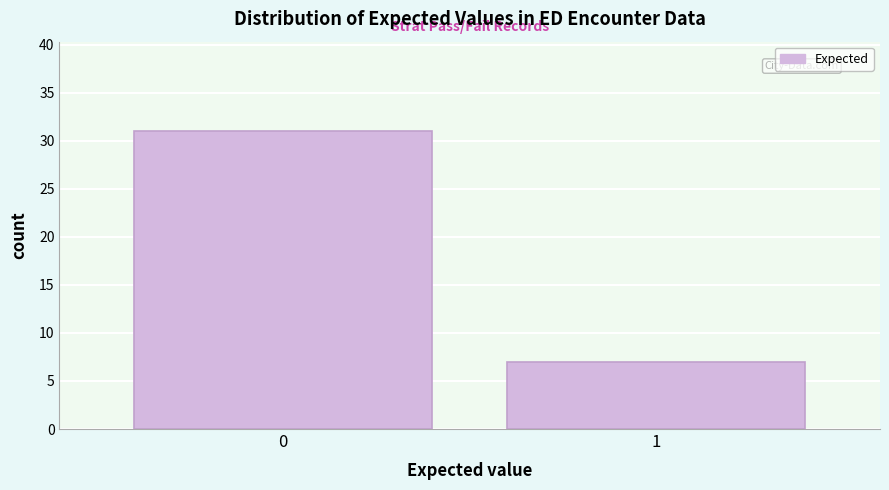

Reading left to right, list all the values displayed in this chart.

31	7